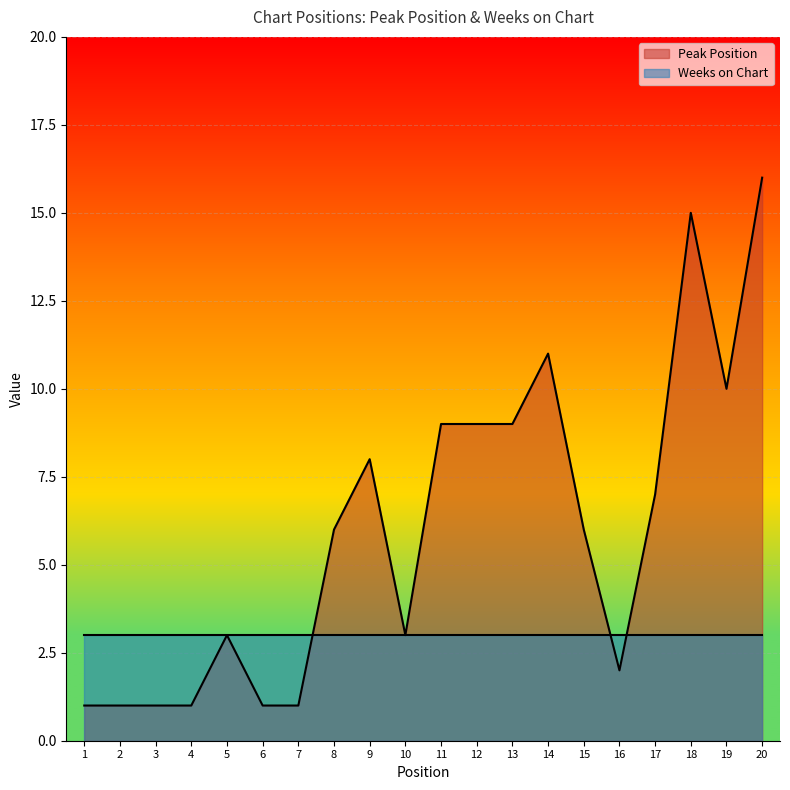

What is the ratio of the value at 14 to the value at 19?

1.1